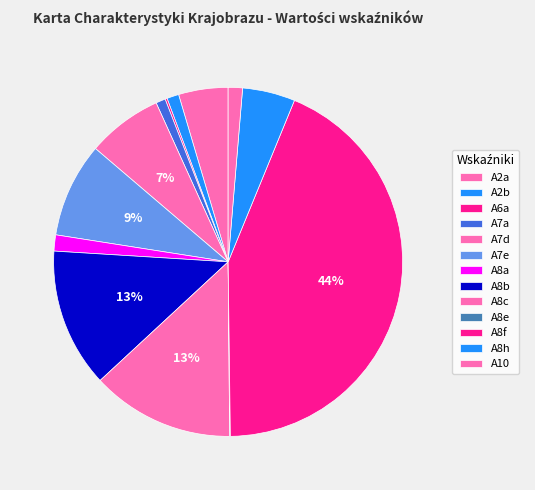

To the nearest percent, what is the combined percentage of A7a and A2b?

2%